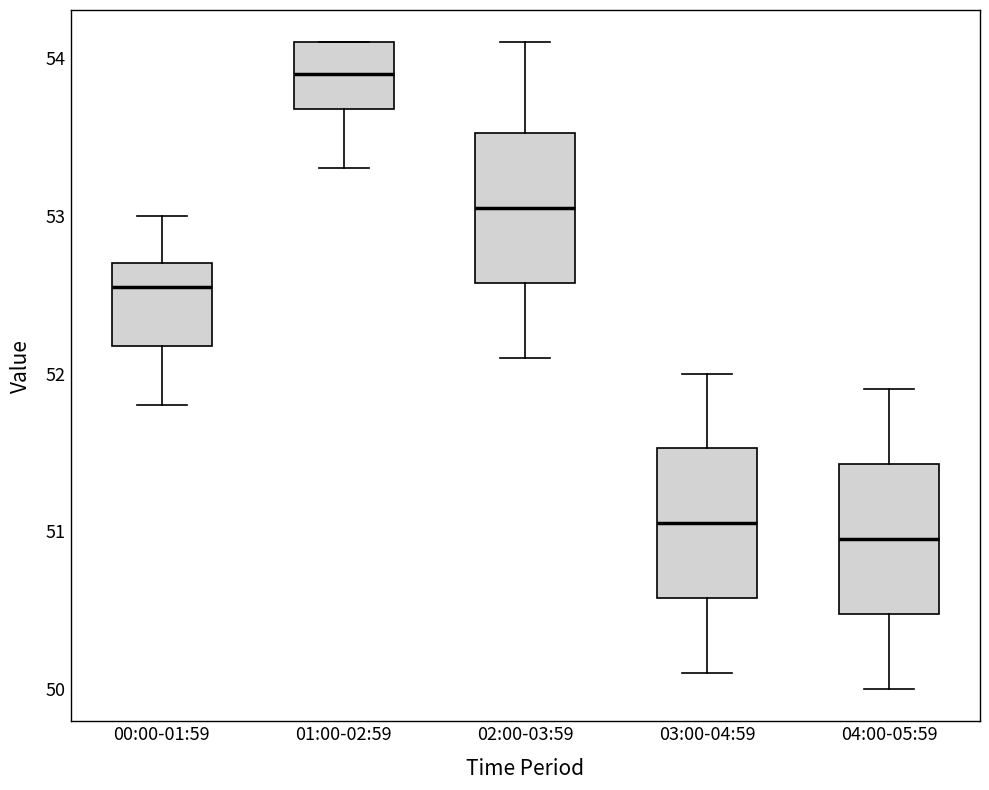

Reading left to right, read every box against the y-axis: the position of its median line, the range the box covers, and the ends of its whiskers. The values are not printed on the chart, so give them approximately, as read against the axis.

00:00-01:59: median 52.6, box 52.2 to 52.7, whiskers 51.8 to 53.0
01:00-02:59: median 53.9, box 53.7 to 54.1, whiskers 53.3 to 54.1
02:00-03:59: median 53.1, box 52.6 to 53.5, whiskers 52.1 to 54.1
03:00-04:59: median 51.1, box 50.6 to 51.5, whiskers 50.1 to 52.0
04:00-05:59: median 51.0, box 50.5 to 51.4, whiskers 50.0 to 51.9